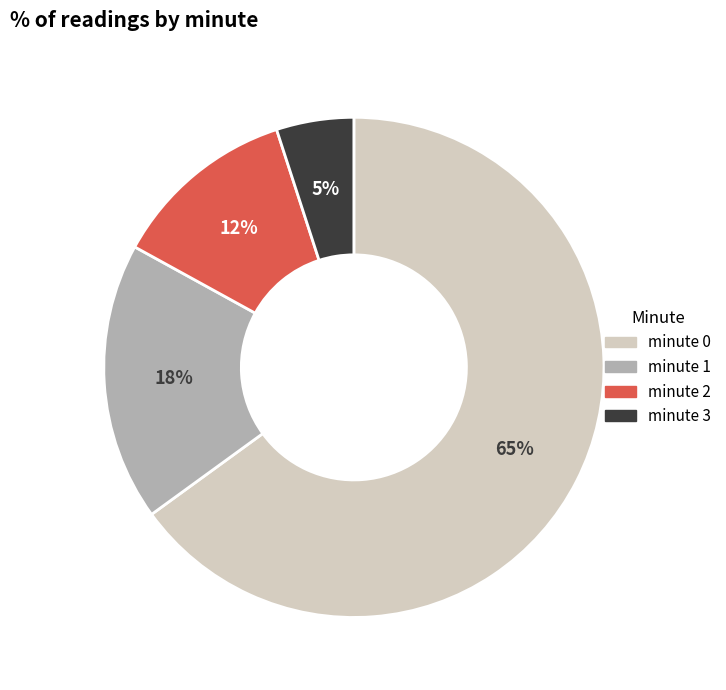

How many slices are in this pie chart?

4